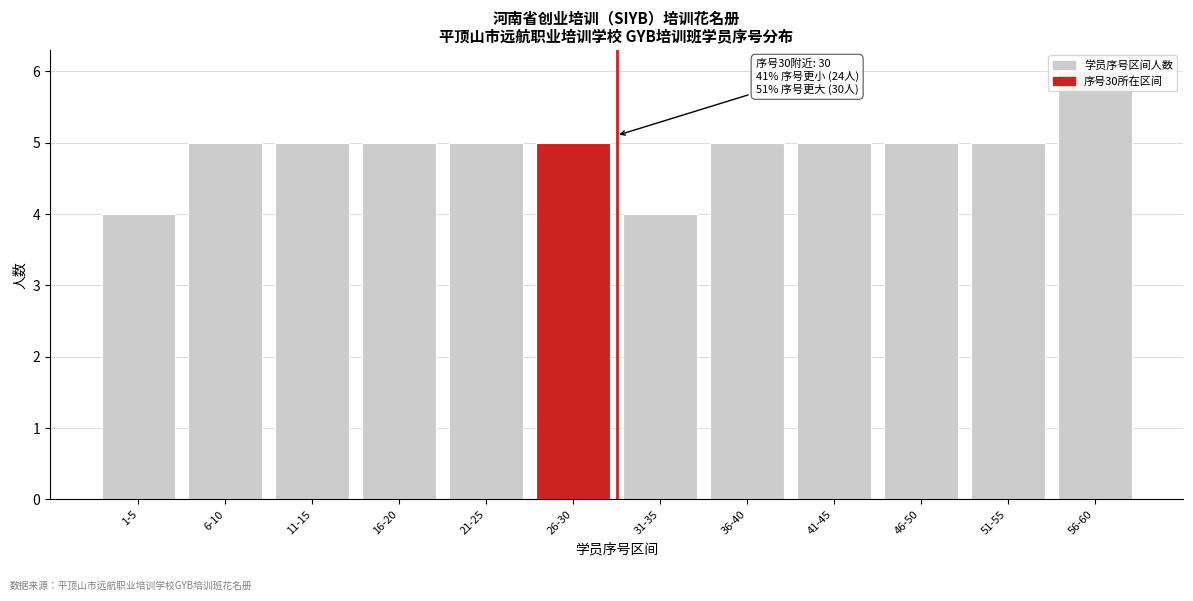

The value at 1-5 is 1. True or false?

False